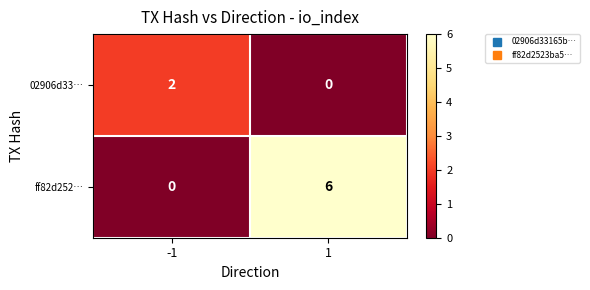

Count the number of categories in the chart.

2